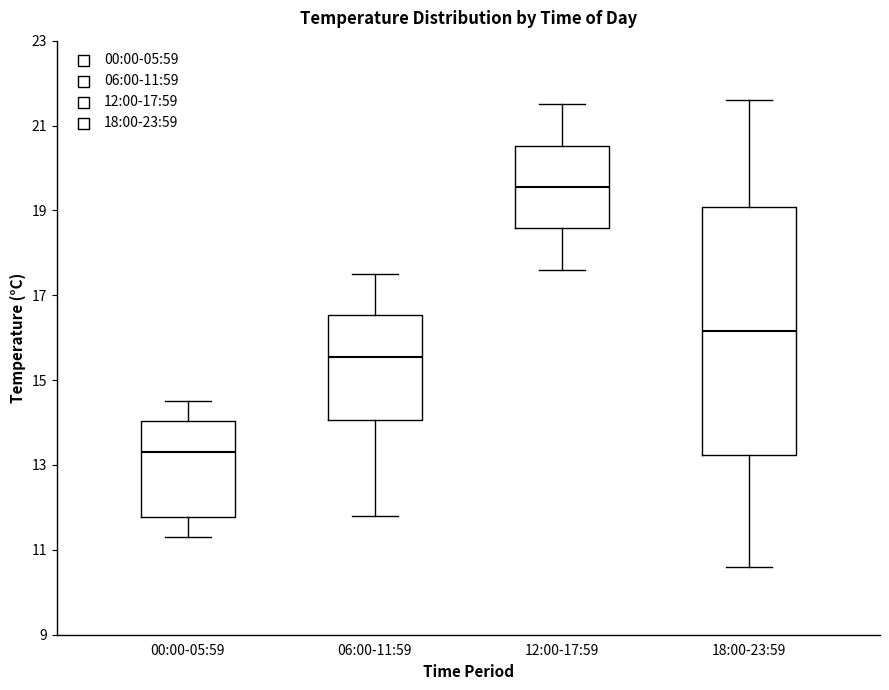

Where does the median line of the box for 06:00-11:59 sit on the y-axis? The values are not printed on the chart, so give them approximately, as read against the axis.

15.6